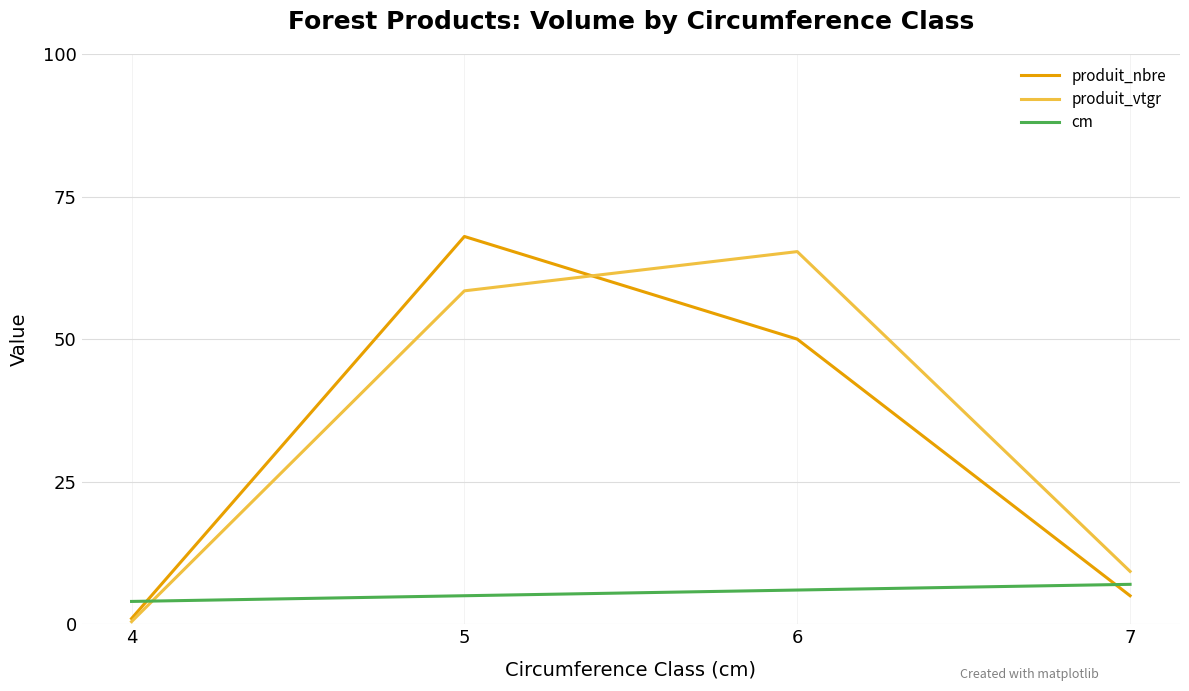

Where is produit_nbre nearest to the value 34?

6